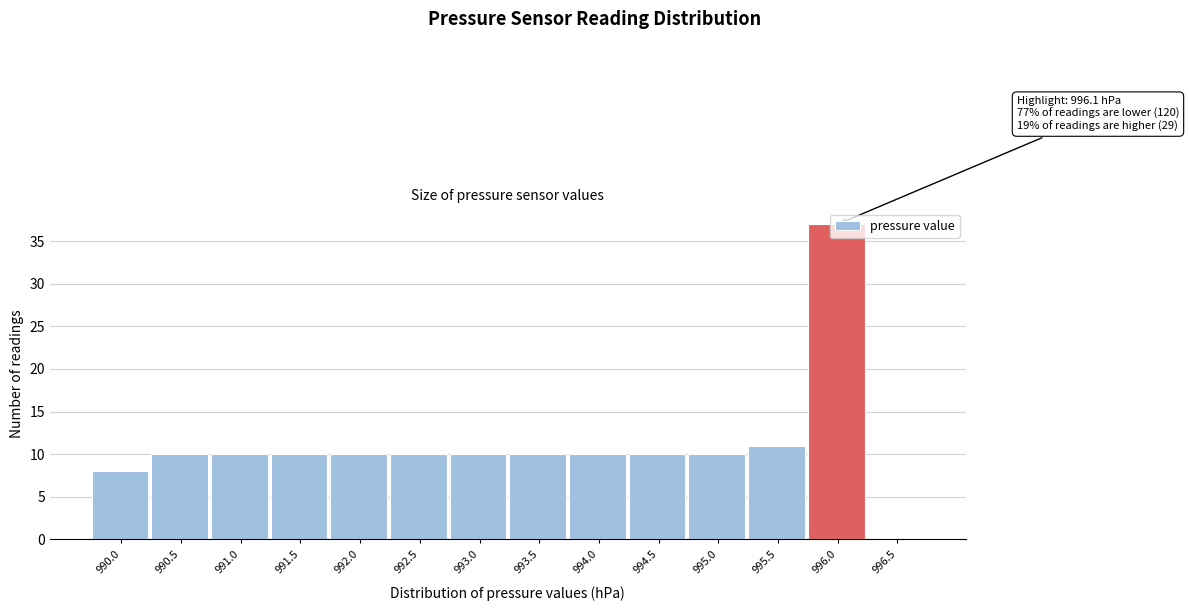

At which label is the value closest to 18?

995.5